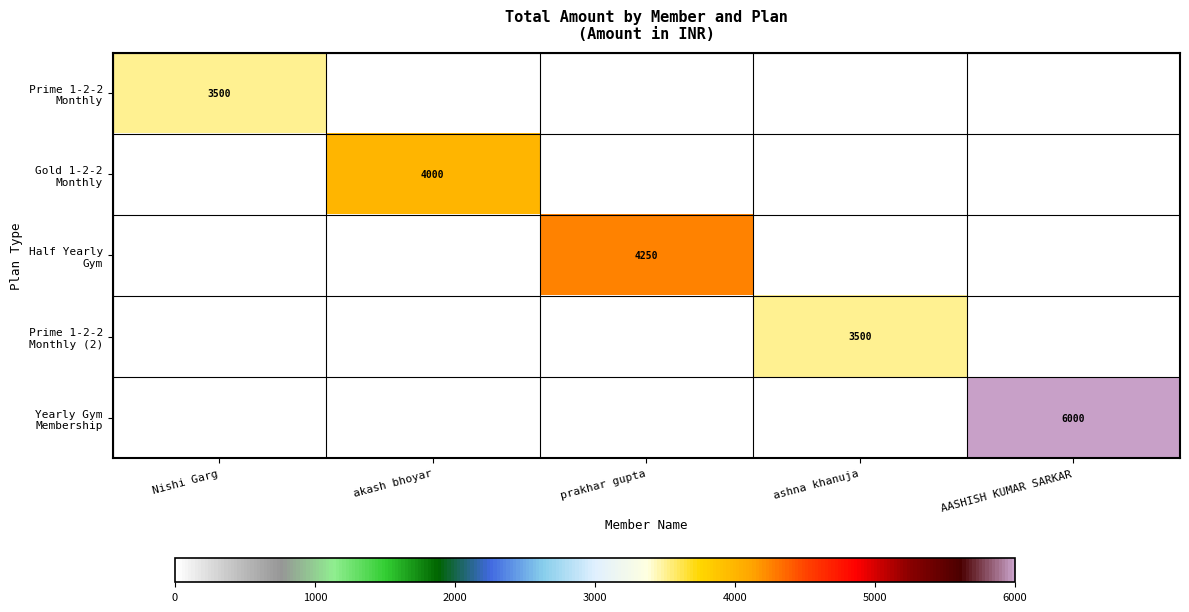

How many series are shown in this chart?

5